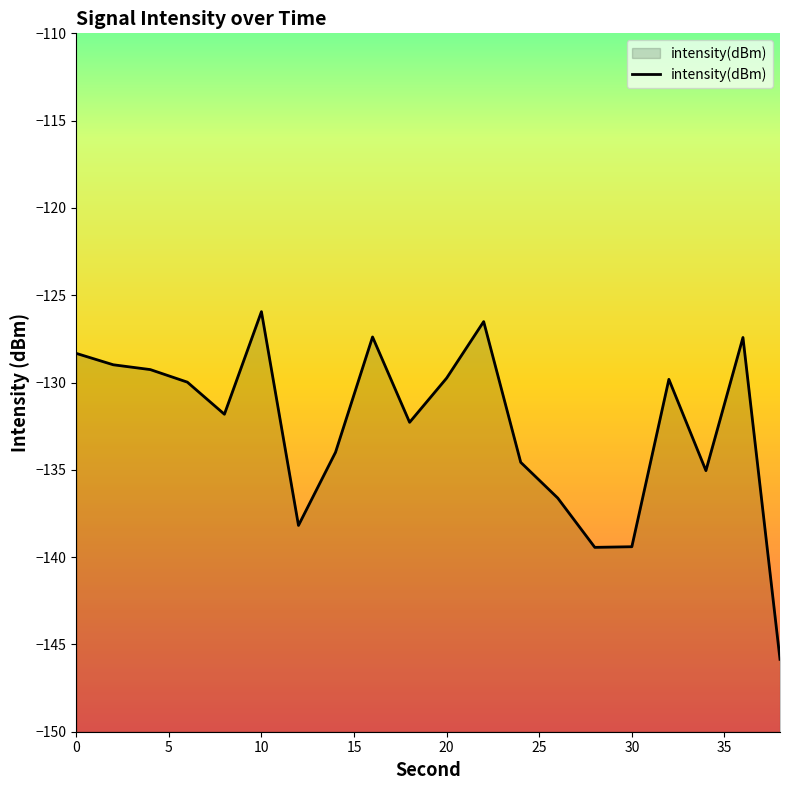

Which label corresponds to the largest value in the chart?

10